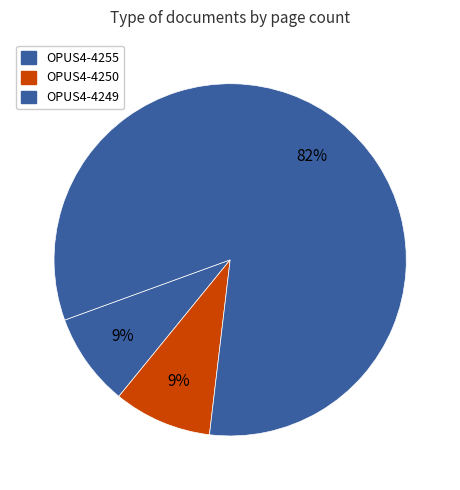

How many segments does this pie chart have?

3